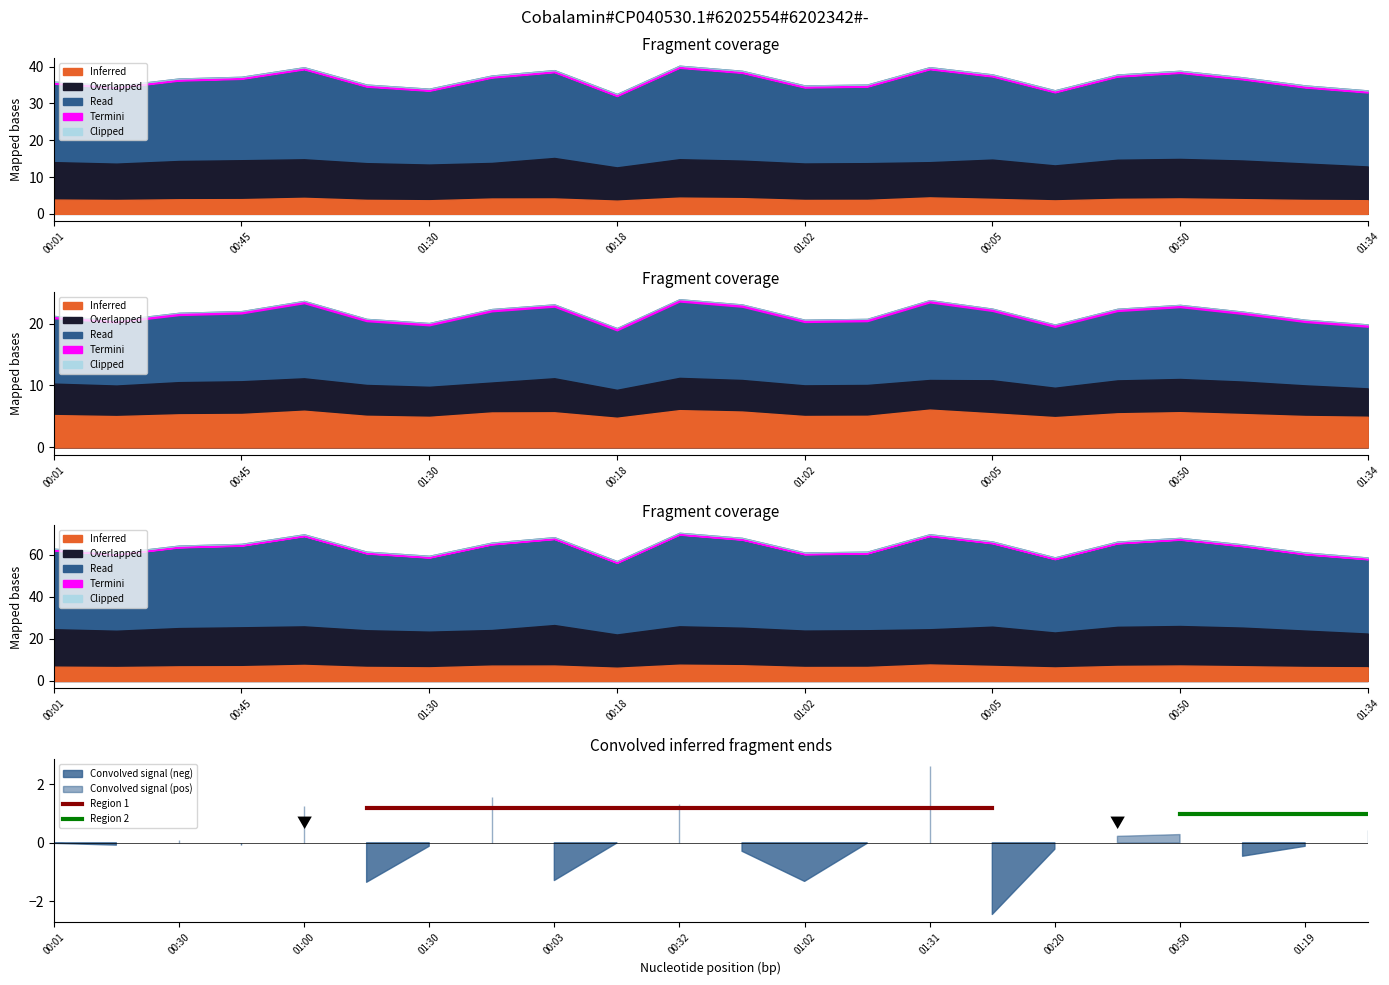

Rank the series by their average value, from highest to lowest.

Region 1, Region 2